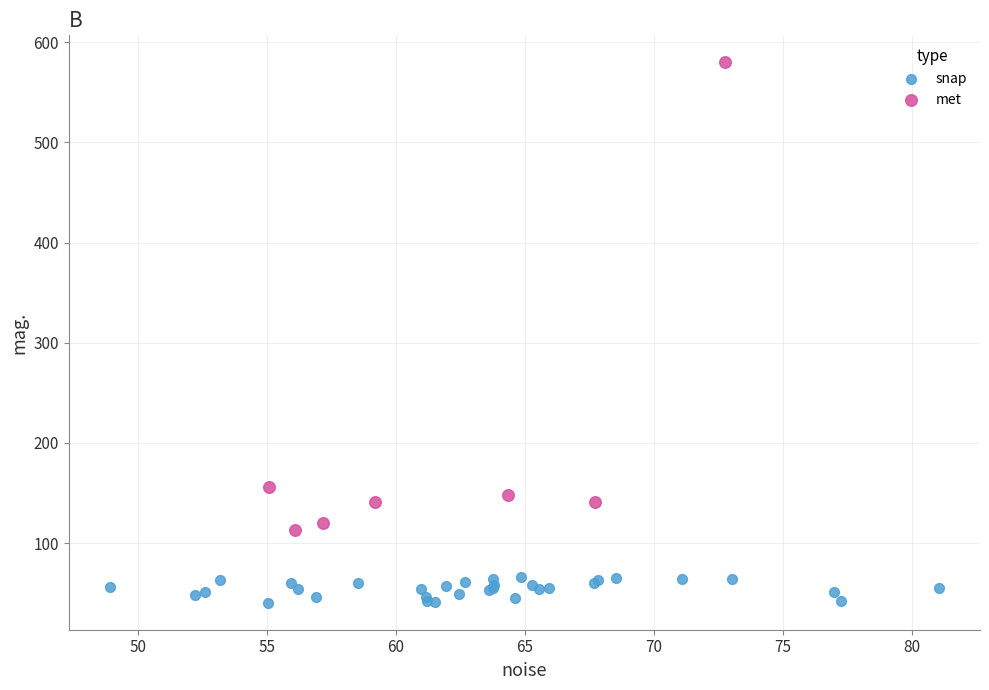

What are all the series names shown in the legend?

snap, met